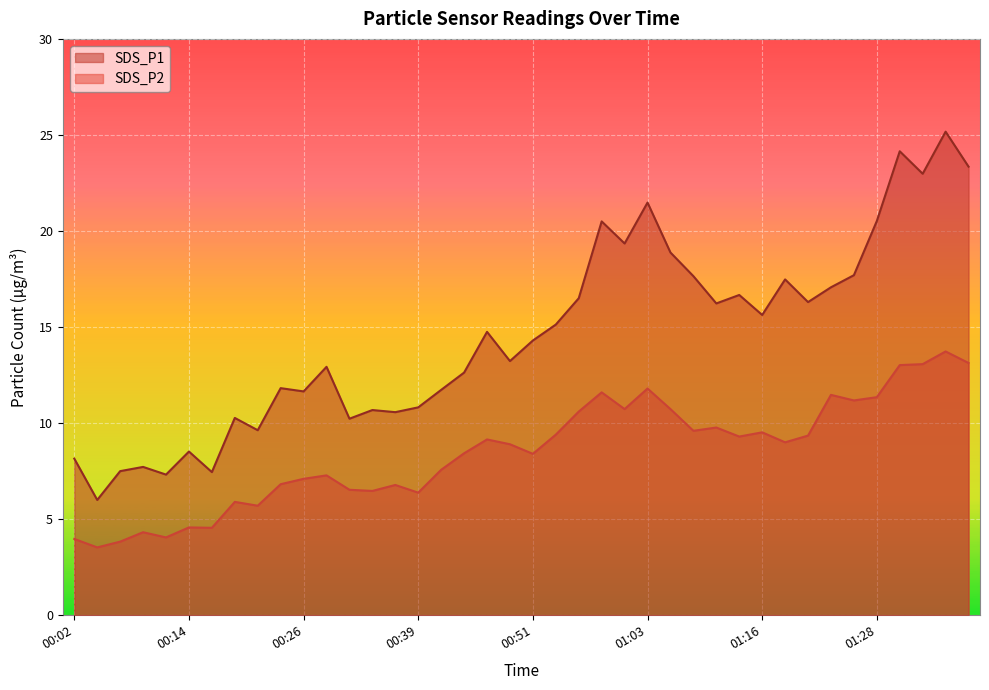

Is the value of SDS_P1 at 00:24 greater than the value of SDS_P2 at 00:07?

Yes